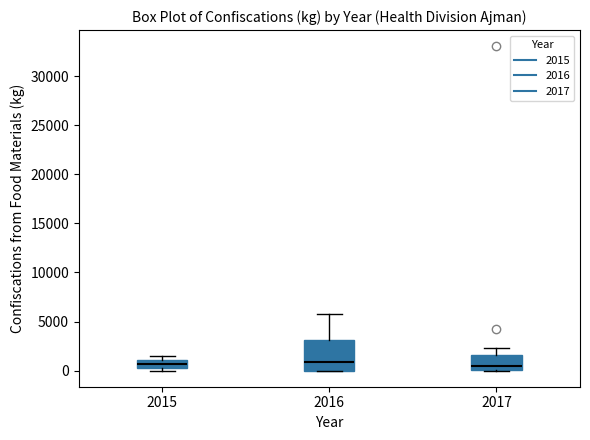

Reading left to right, read every box against the y-axis: the position of its median line, the range the box covers, and the ends of its whiskers. The values are not printed on the chart, so give them approximately, as read against the axis.

2015: median 500, box 0 to 1000, whiskers 0 (just below the box's lower edge) to 1500
2016: median 1000, box 0 to 3000, whiskers 0 to 6000
2017: median 500, box 0 to 1500, whiskers 0 to 2500